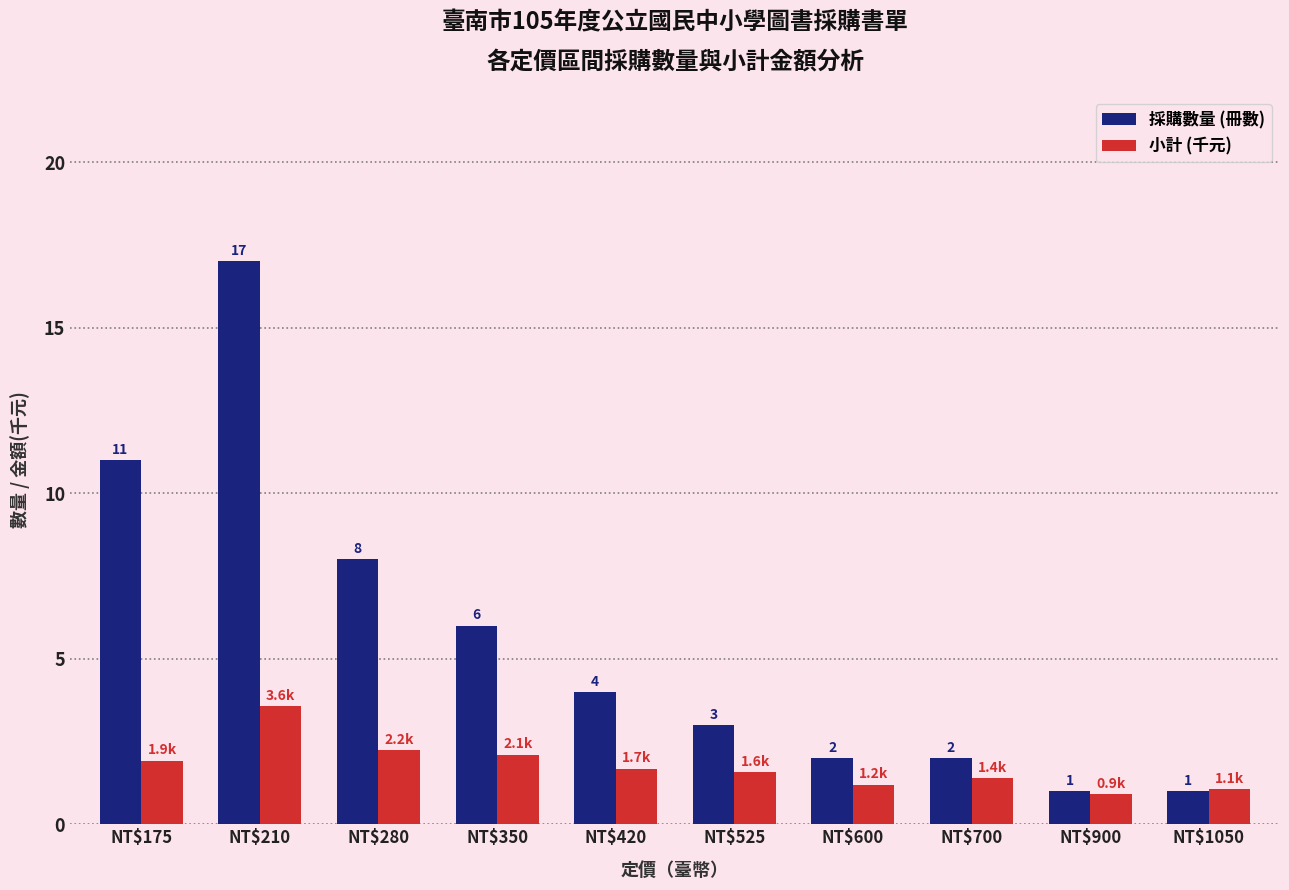

What is the minimum value shown in the chart?

0.9